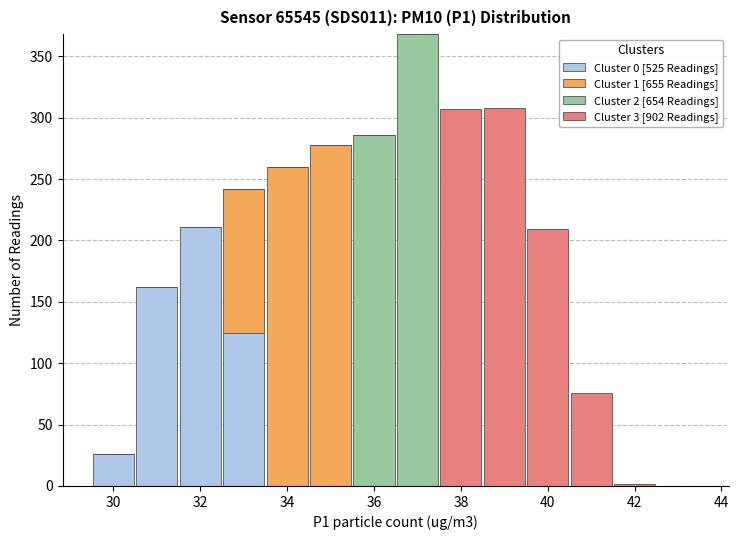

Which range on the x-axis has the tallest stacked bar (by total height)?

36.5 to 37.5